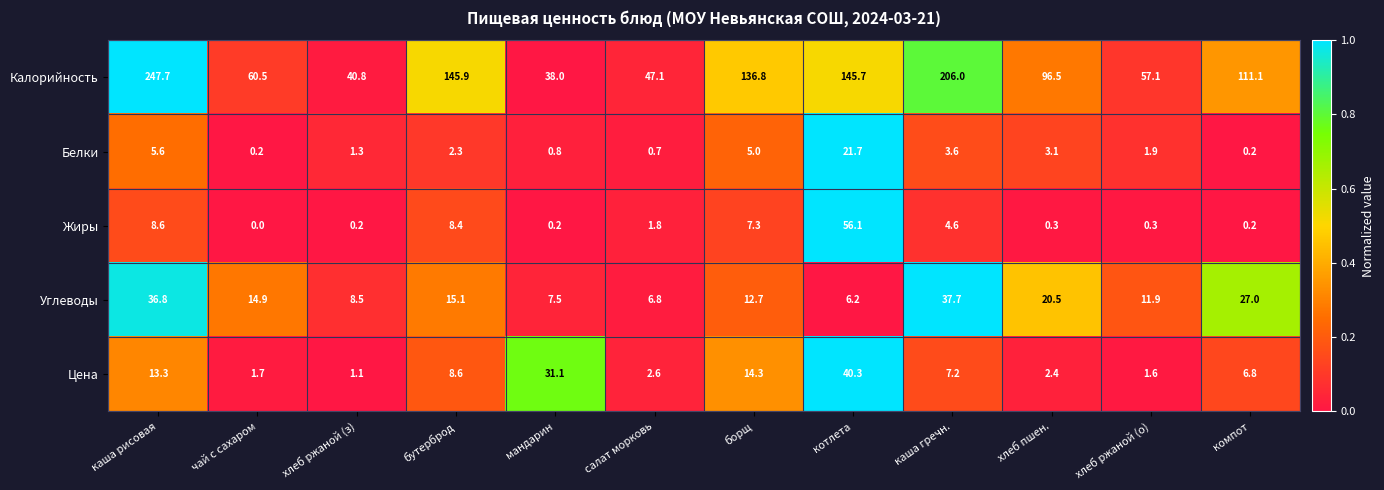

What is the sum of the Белки values at борщ and каша рисовая?

10.6